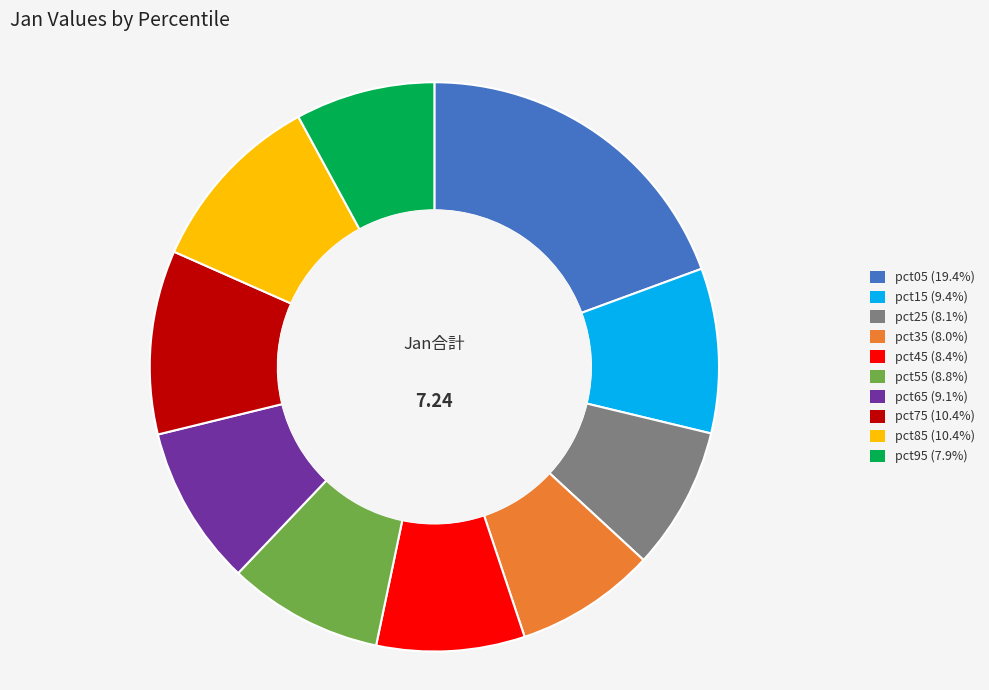

Is the sum of pct15 (9.4%) and pct45 (8.4%) greater than half?

No